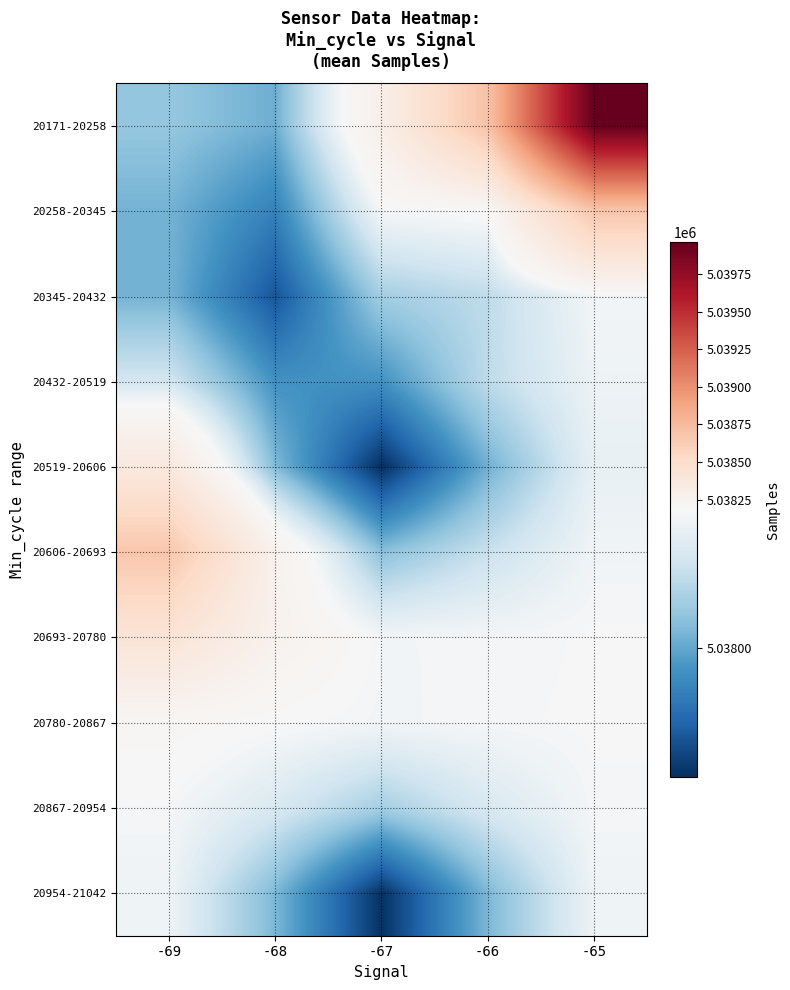

Reading left to right, what are all the values shown in this chart?

20171-20258: -69=5038048.3	-68=5038011.0	-67=5038284.0	-66=5038703.4	-65=5039960.9
20258-20345: -69=5038016.7	-68=5037943.8	-67=5038179.9	-66=5038192.3	-65=5038680.3
20345-20432: -69=5038017.2	-68=5037880.0	-67=5038063.2	-66=5038093.5	-65=5038176.2
20432-20519: -69=5038120.0	-68=5037969.1	-67=5037969.0	-66=5038092.7	-65=5038167.1
20519-20606: -69=5038358.3	-68=5038027.7	-67=5037828.3	-66=5038012.5	-65=5038157.1
20606-20693: -69=5038673.3	-68=5038257.8	-67=5038036.3	-66=5038106.5	-65=5038172.2
20693-20780: -69=5038417.9	-68=5038255.8	-67=5038176.1	-66=5038177.3	-65=5038183.6
20780-20867: -69=5038206.9	-68=5038187.4	-67=5038174.3	-66=5038179.7	-65=5038184.3
20867-20954: -69=5038179.8	-68=5038129.4	-67=5038063.4	-66=5038129.2	-65=5038179.3
20954-21042: -69=5038169.0	-68=5038023.3	-67=5037832.1	-66=5038023.3	-65=5038169.0